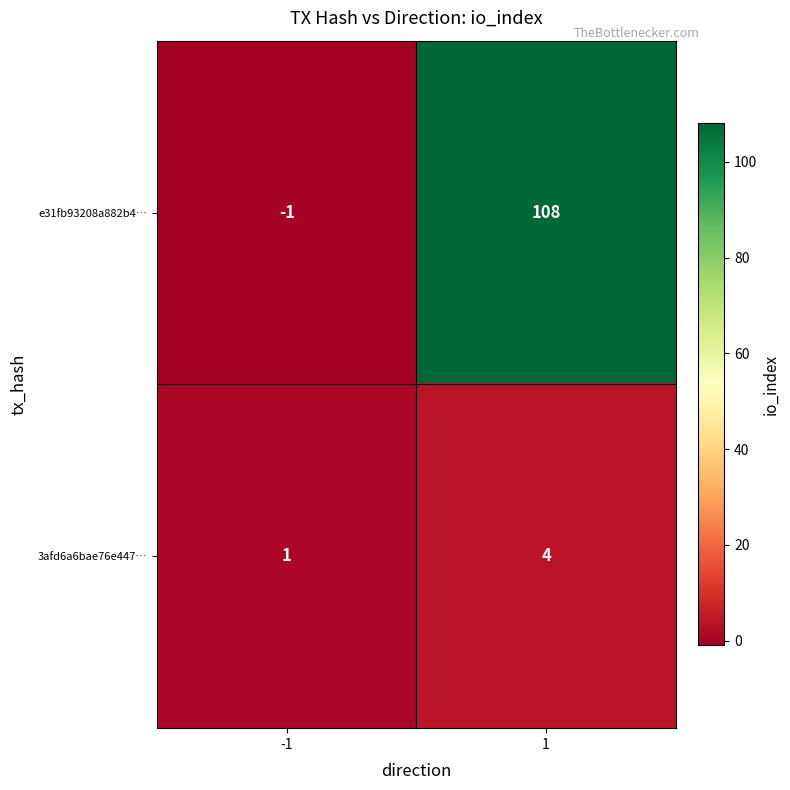

Which series has the largest total across all categories?

e31fb93208a882b4…